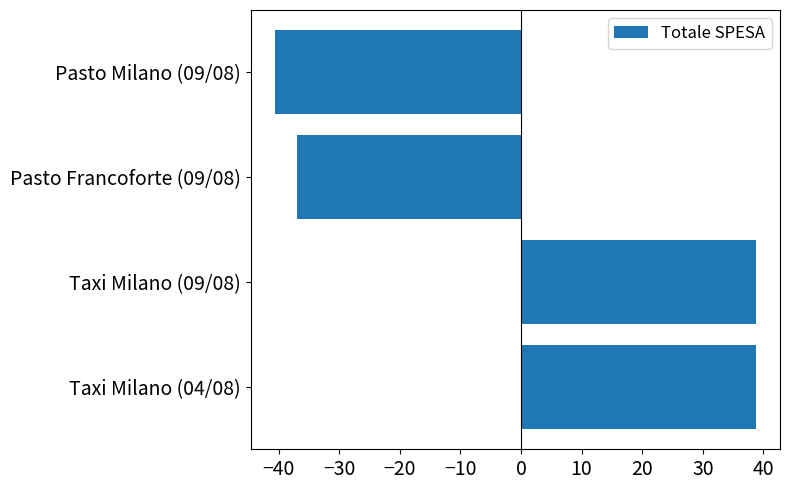

What is the difference between the second highest and minimum values?

79.4